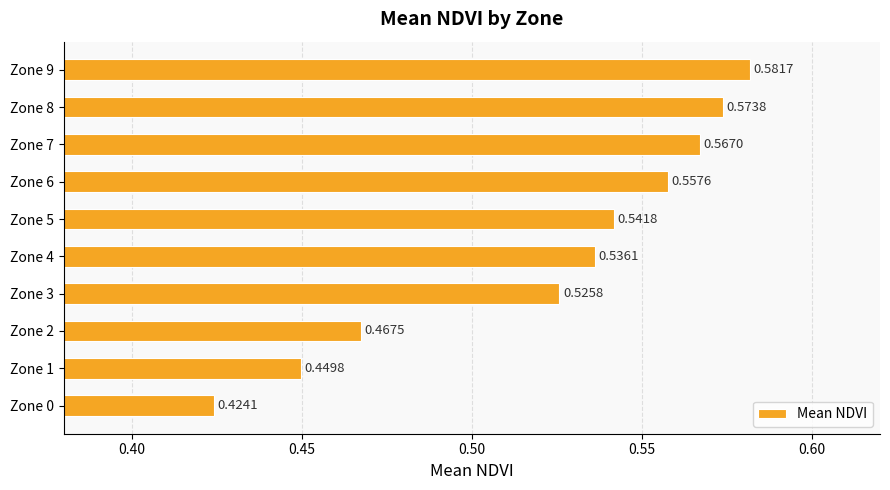

Rank the categories by value from lowest to highest.

Zone 0, Zone 1, Zone 2, Zone 3, Zone 4, Zone 5, Zone 6, Zone 7, Zone 8, Zone 9